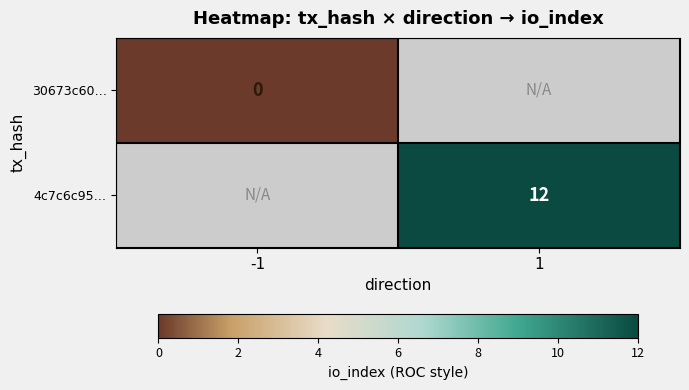

Which label corresponds to the smallest value in the chart?

-1